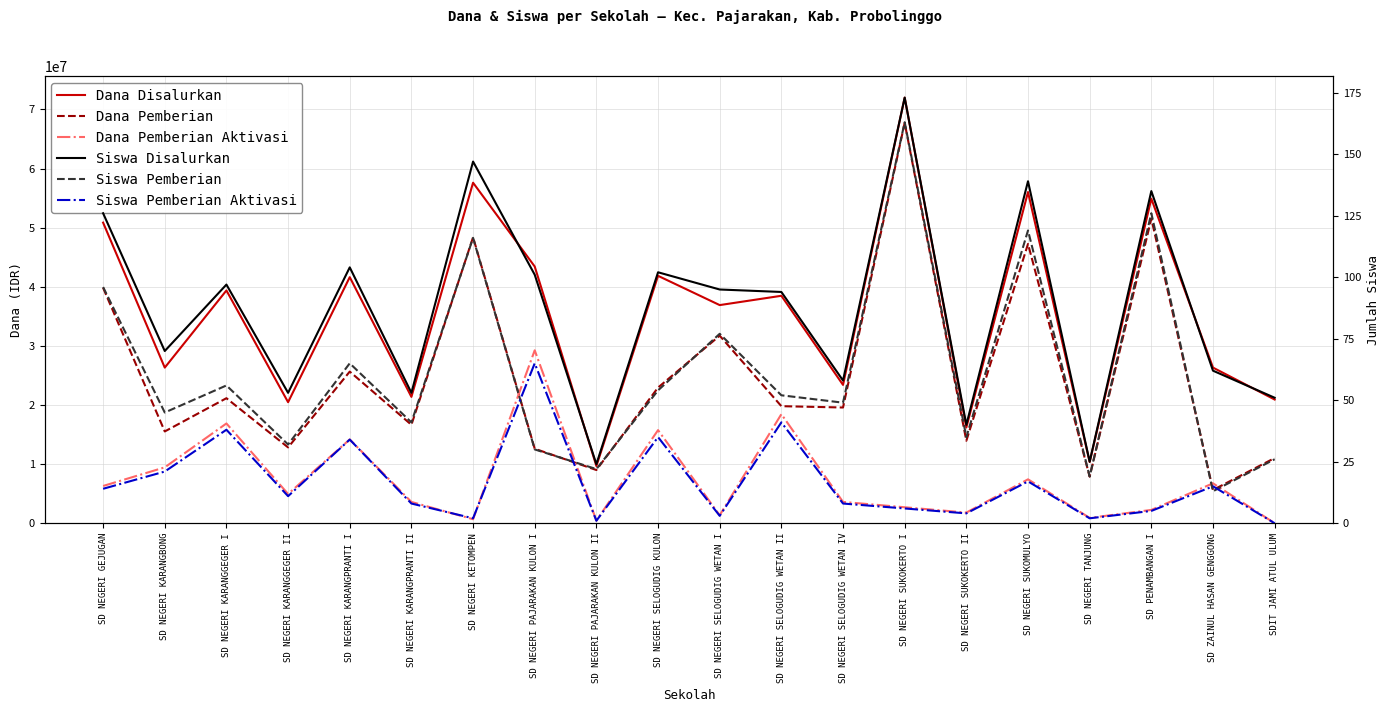

What is the value of the Dana Pemberian point at the 8th from the left?

12600000